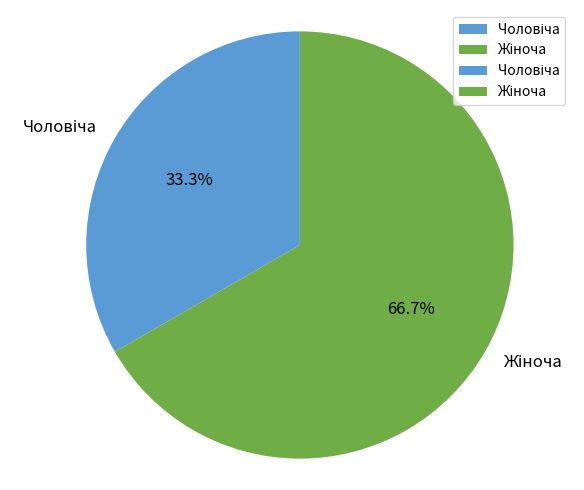

To the nearest percent, what is the average slice percentage?

50%